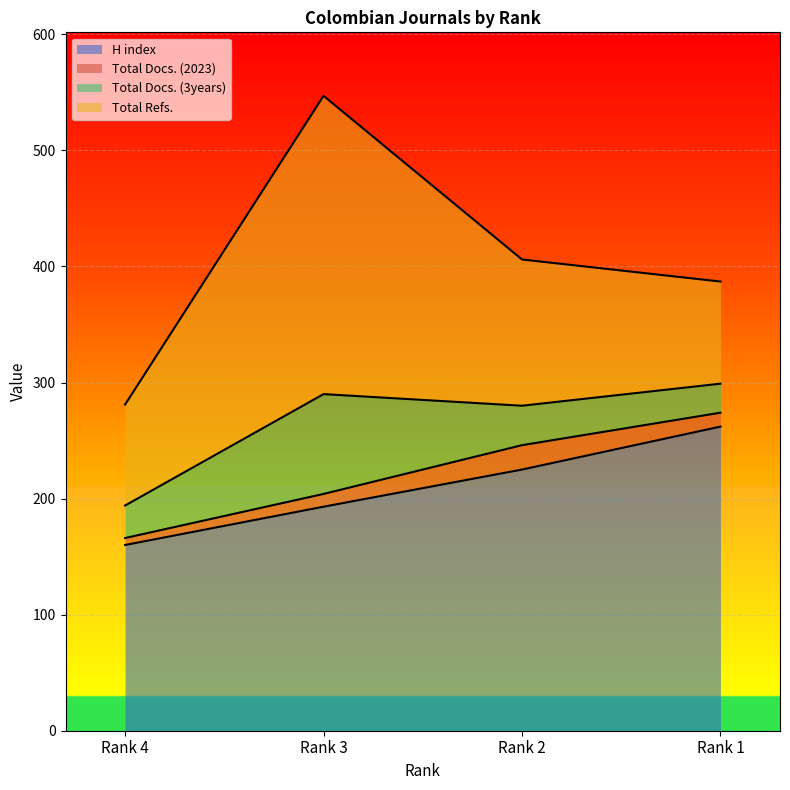

How many lines are shown in the chart?

4